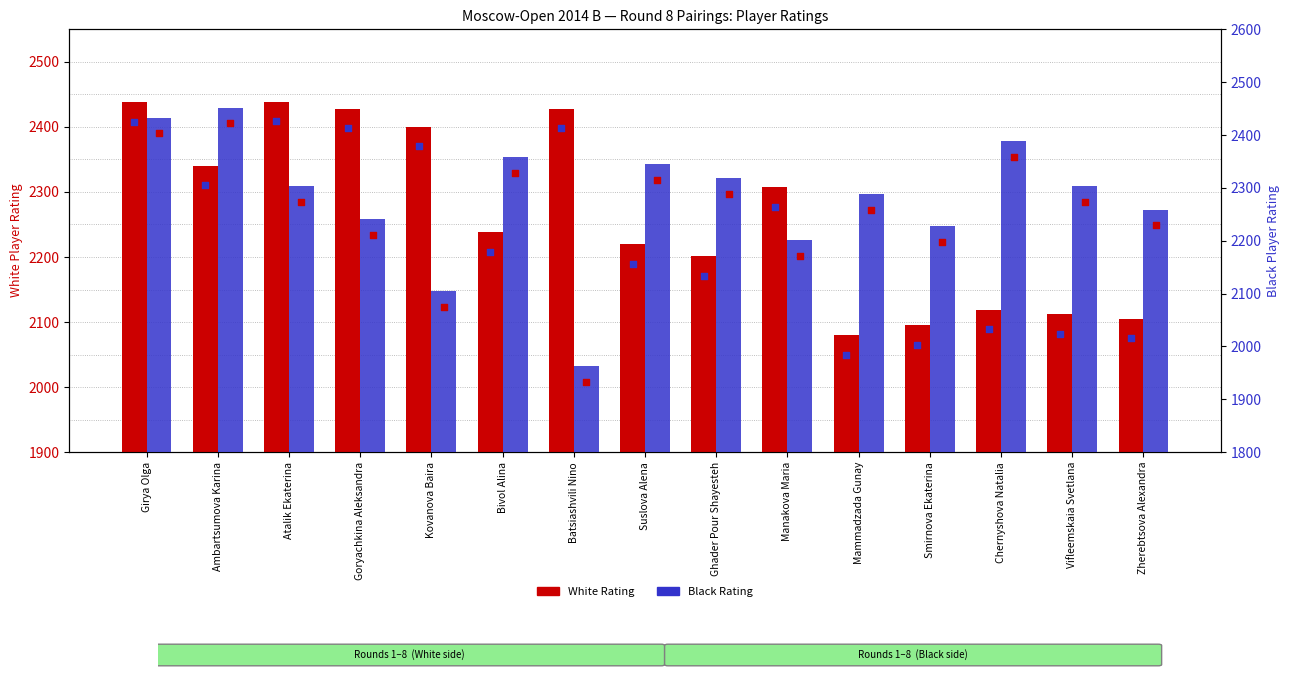

Which series has the largest total across all categories?

Black Rating